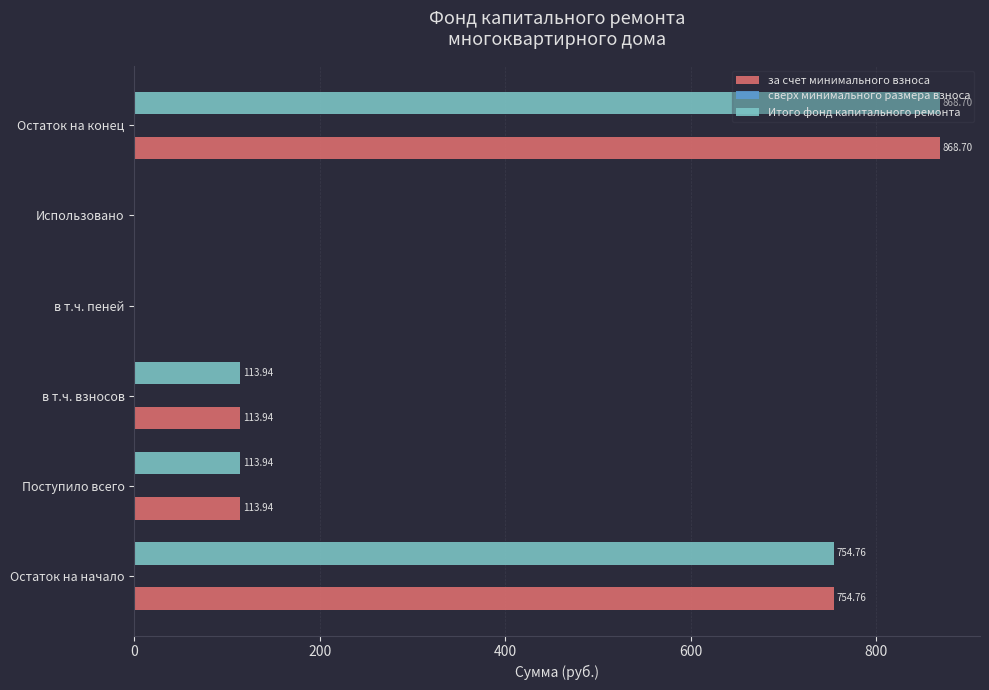

At which category does the chart reach its peak across all series?

Остаток на конец